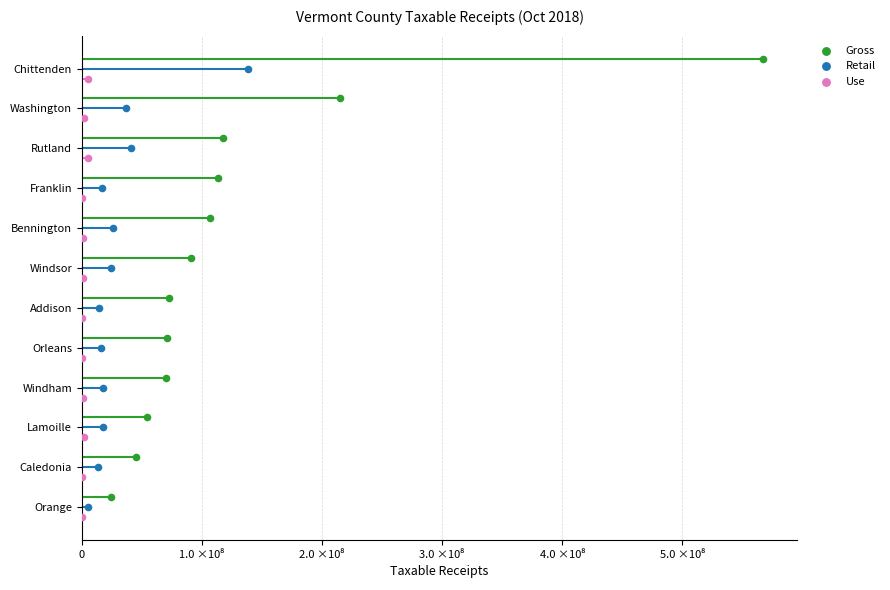

Which series contains the lowest Y value?

Gross